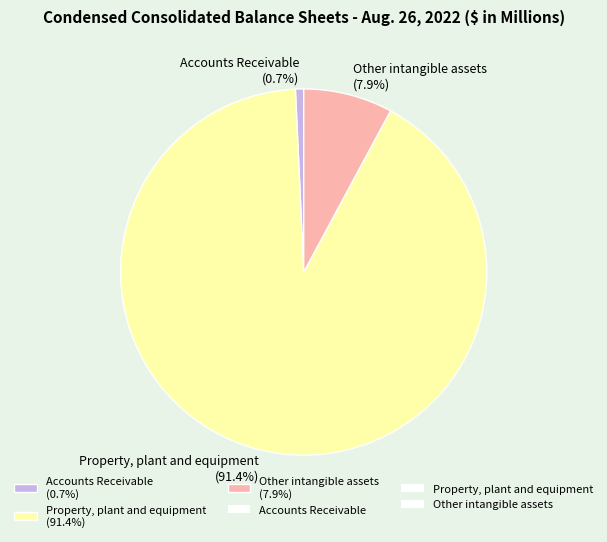

Rank the categories by value from lowest to highest.

Accounts Receivable, Other intangible assets, Property, plant and equipment